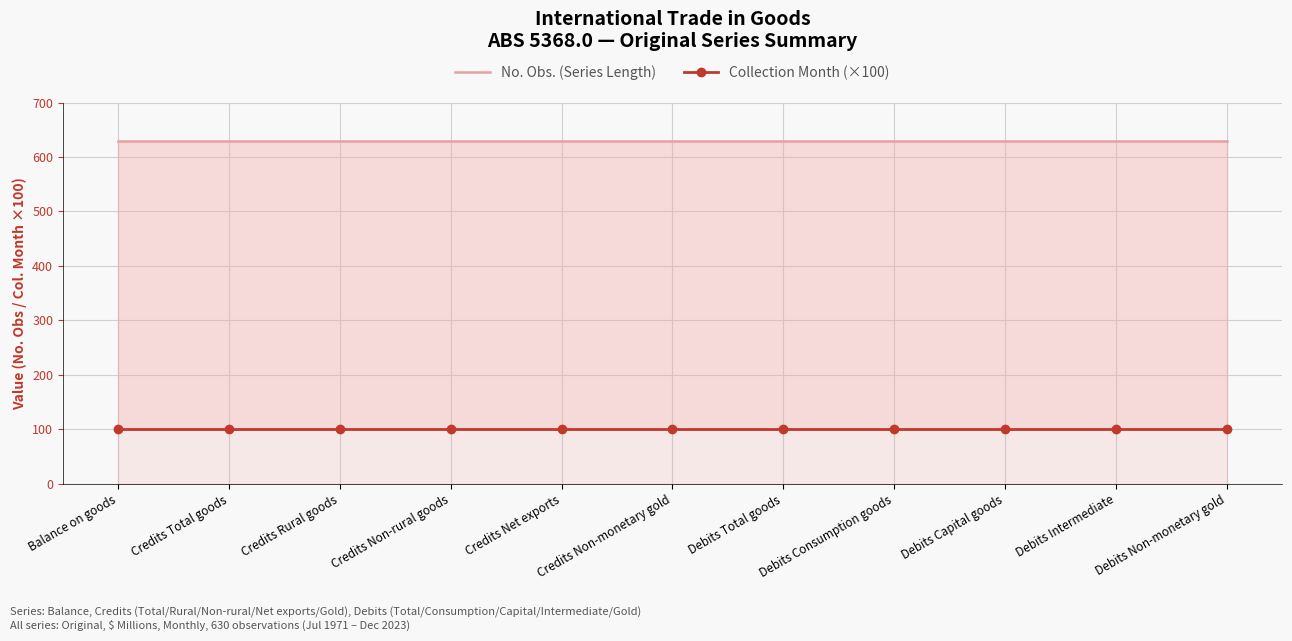

The No. Obs. (Series Length) series shows 855 at Credits Net exports. True or false?

False